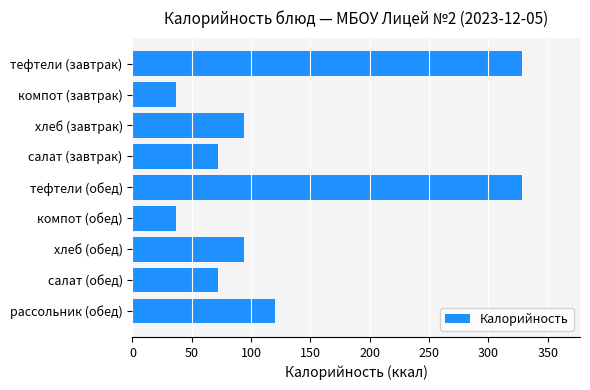

Where is the data nearest to the value 182?

рассольник (обед)